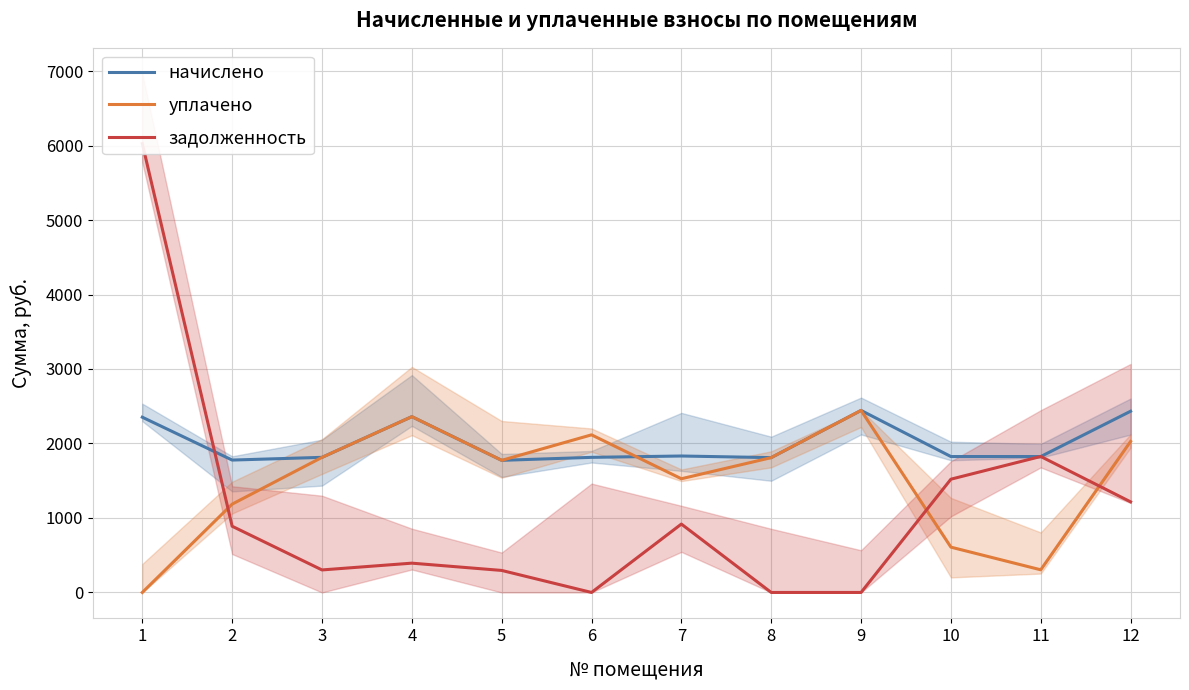

At which category does уплачено reach its first local valley?

5